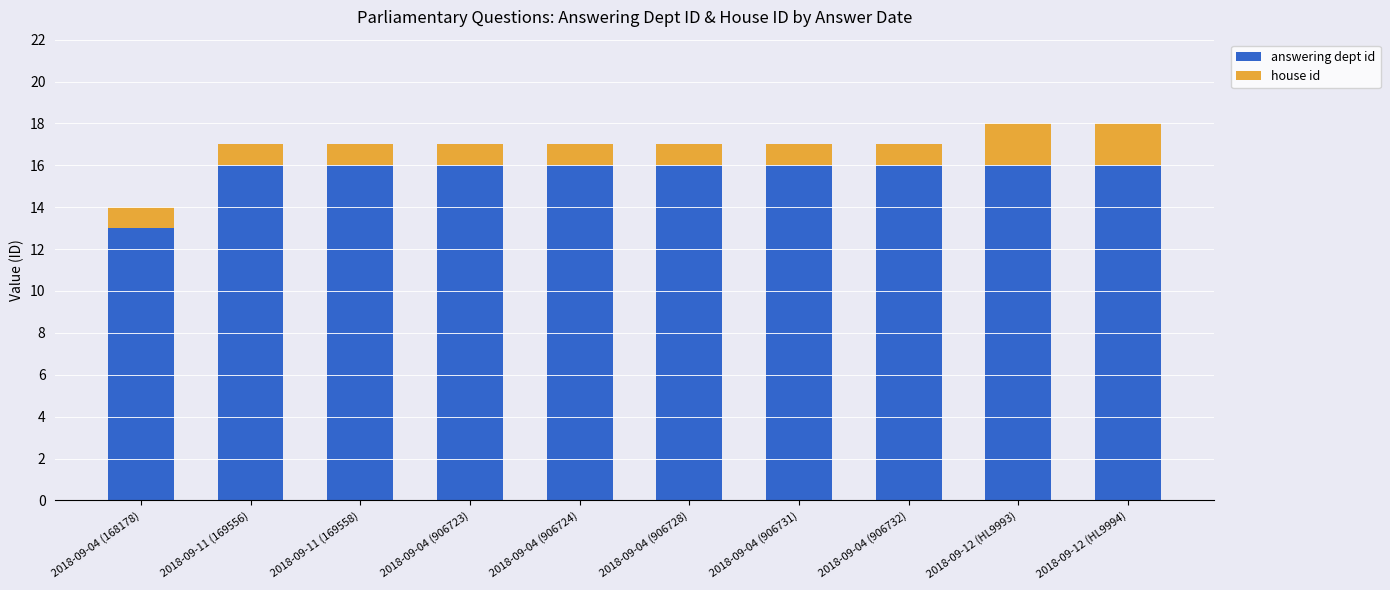

What are all the series names shown in the legend?

answering dept id, house id